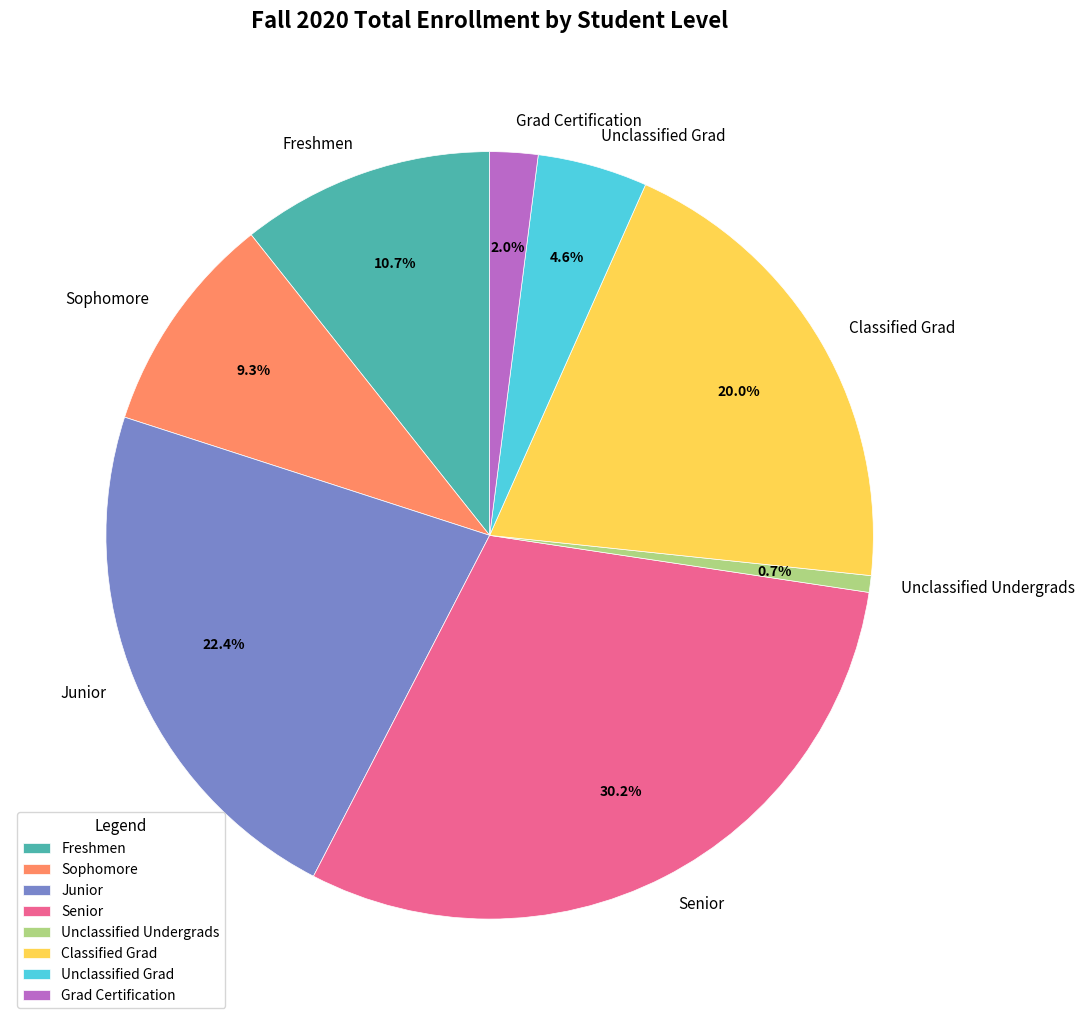

To the nearest percent, what portion does Grad Certification represent?

2%